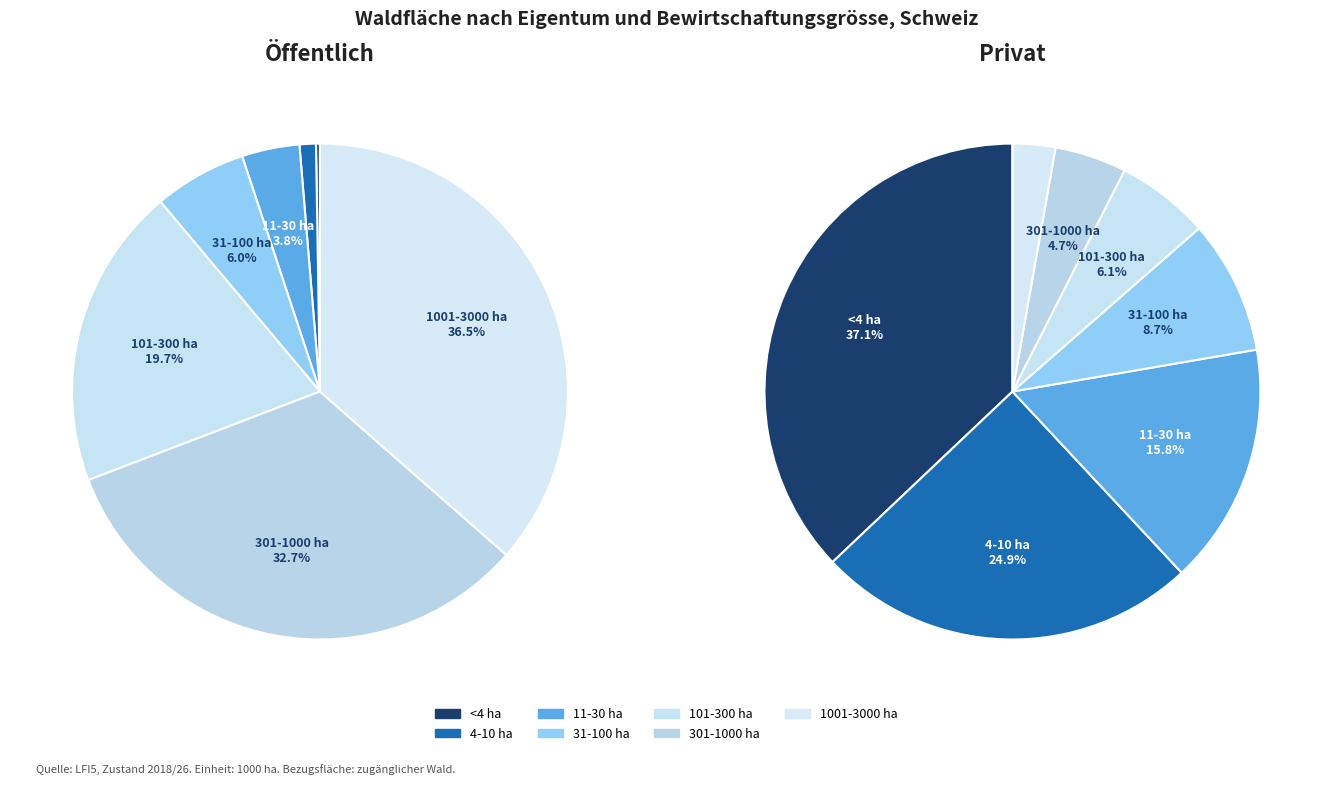

Which category has the biggest portion of the pie?

1001-3000 ha